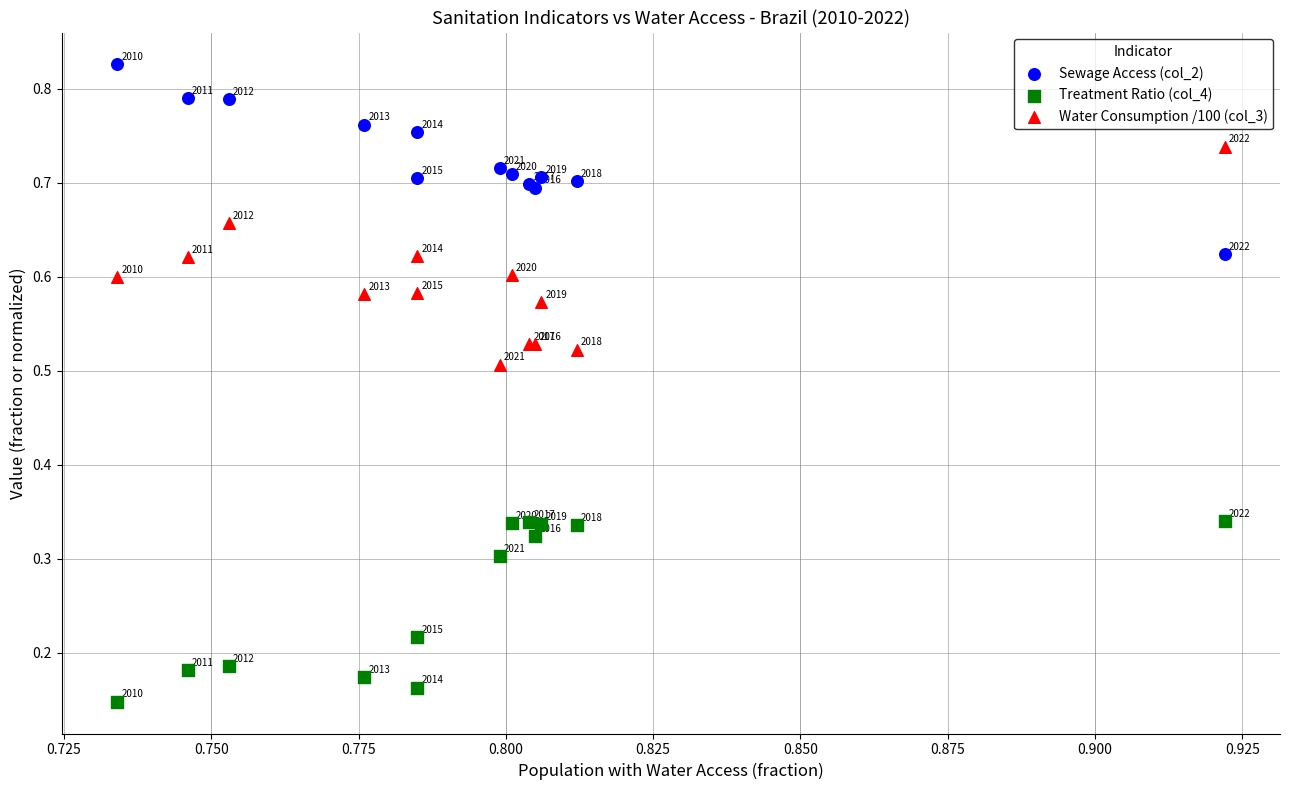

What are all the series names shown in the legend?

Sewage Access (col_2), Treatment Ratio (col_4), Water Consumption /100 (col_3)